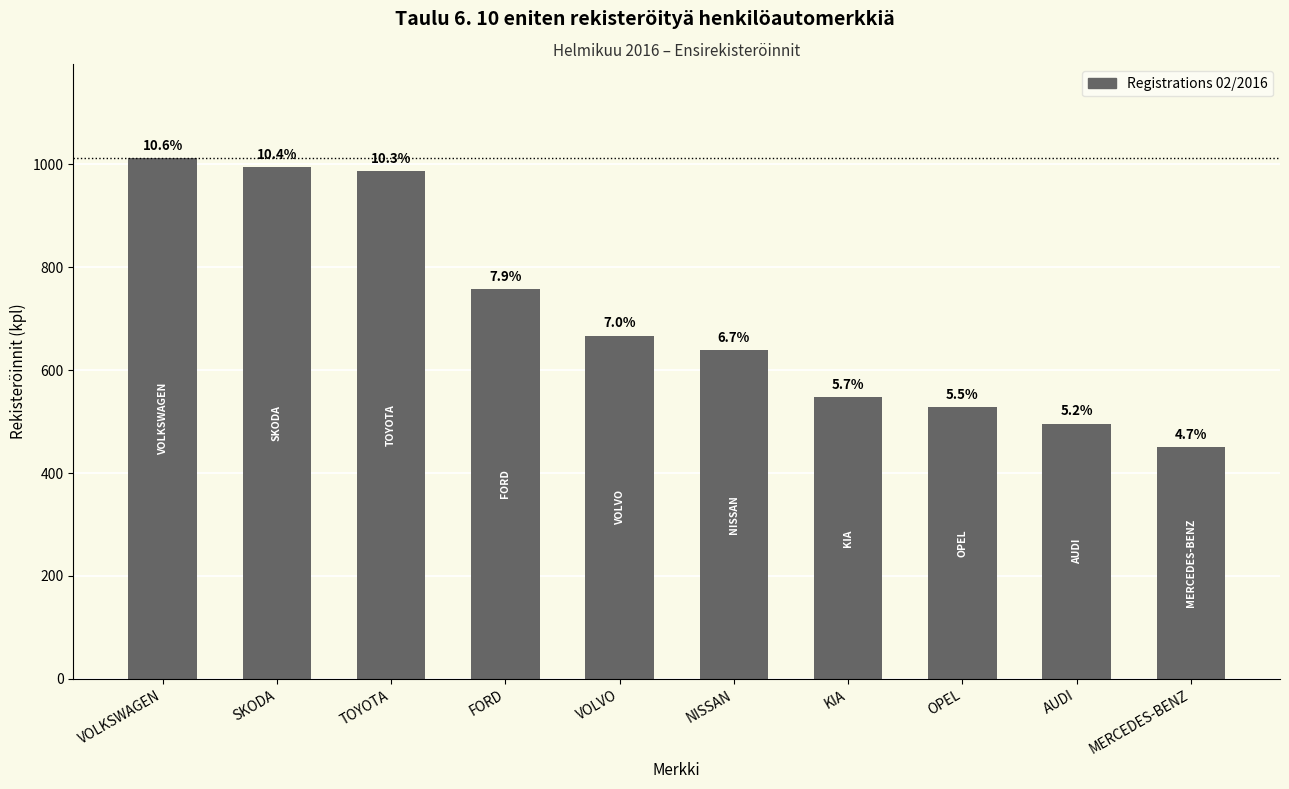

Reading left to right, list all the values displayed in this chart.

VOLKSWAGEN=1012	SKODA=995	TOYOTA=987	FORD=758	VOLVO=667	NISSAN=639	KIA=548	OPEL=528	AUDI=496	MERCEDES-BENZ=451